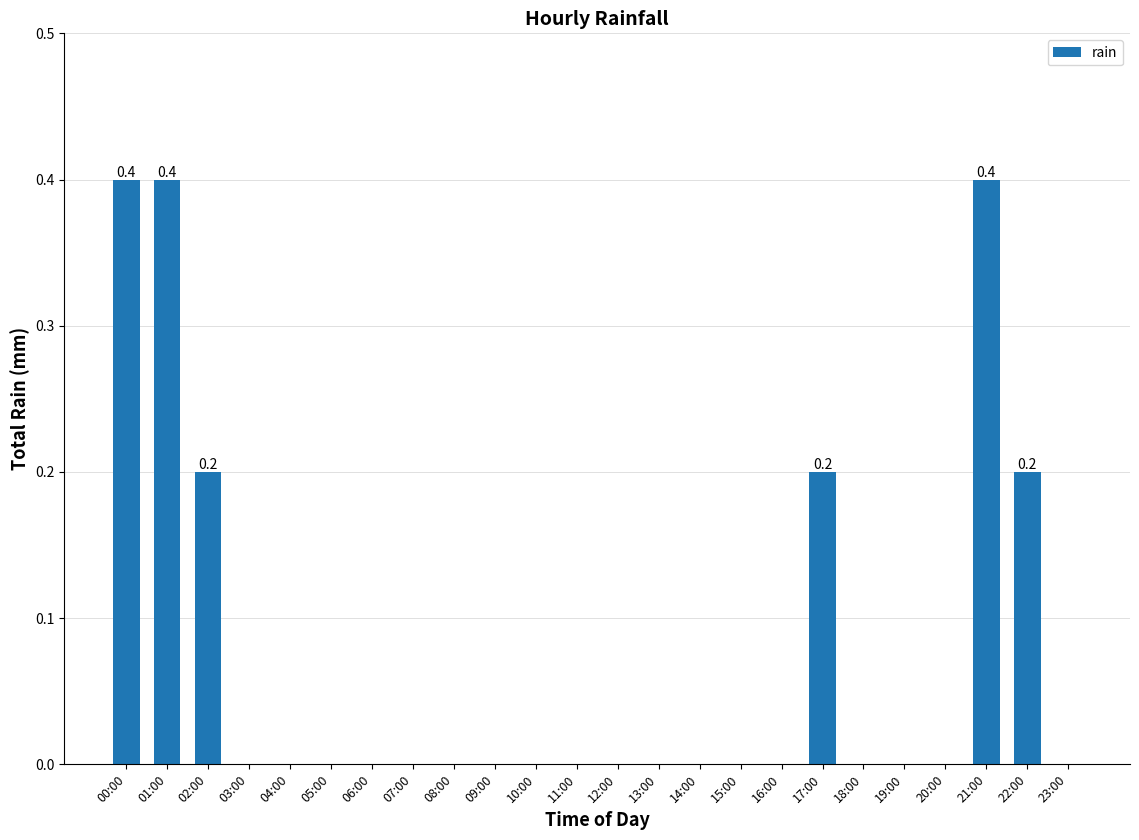

How many categories are shown in the chart?

24